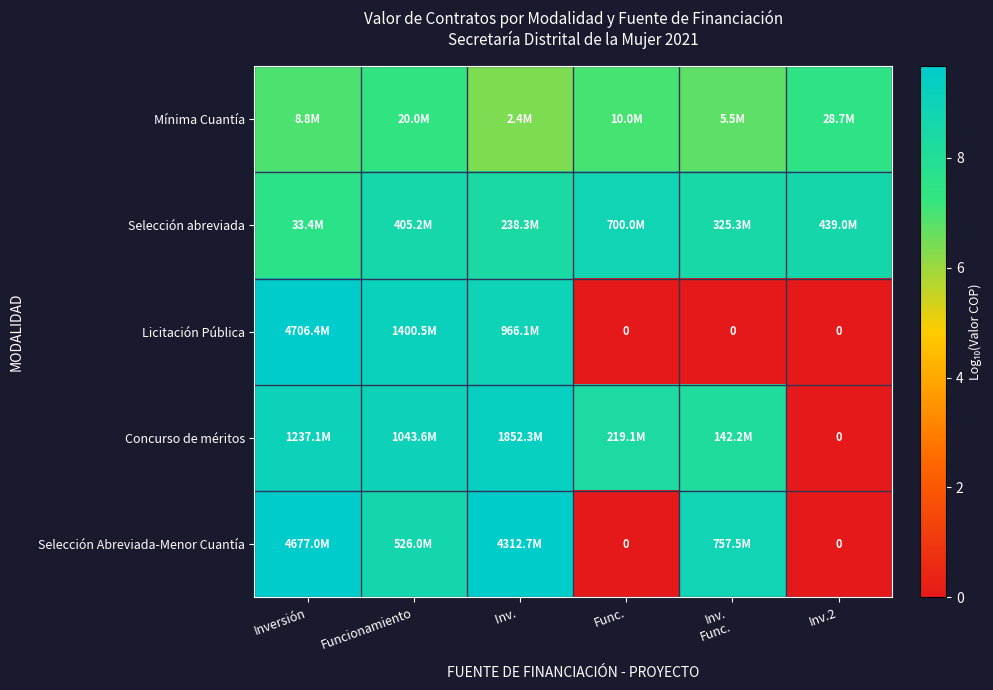

Count the number of categories in the chart.

6